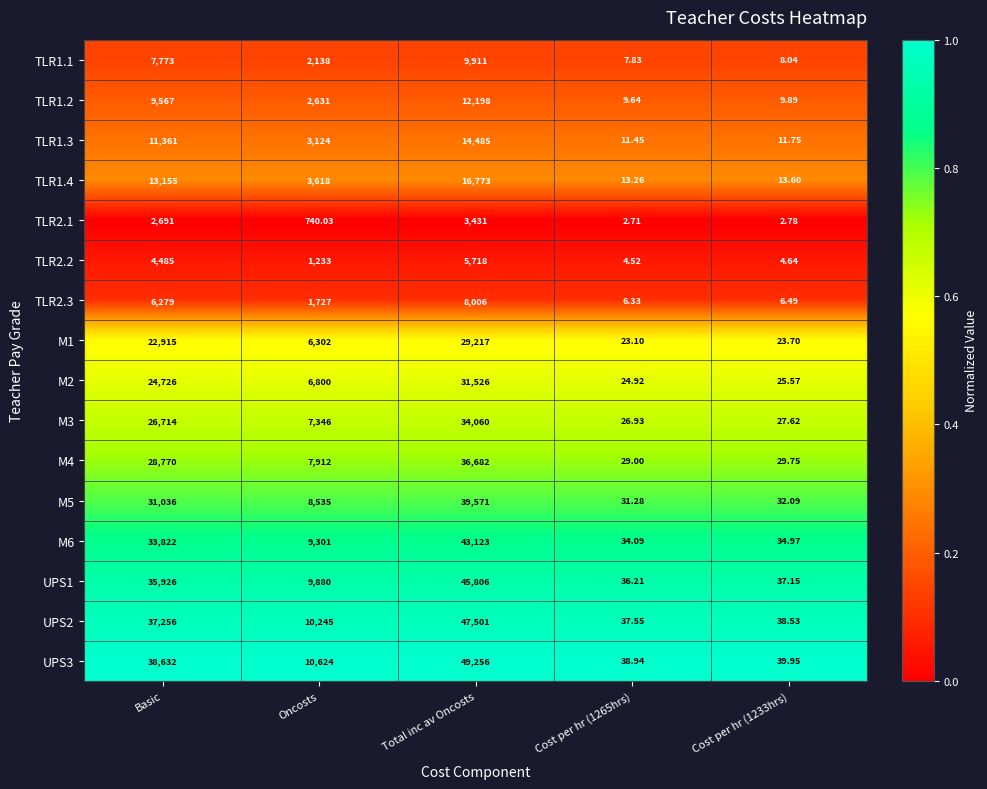

At which label does UPS1 first exceed 9880?

Basic